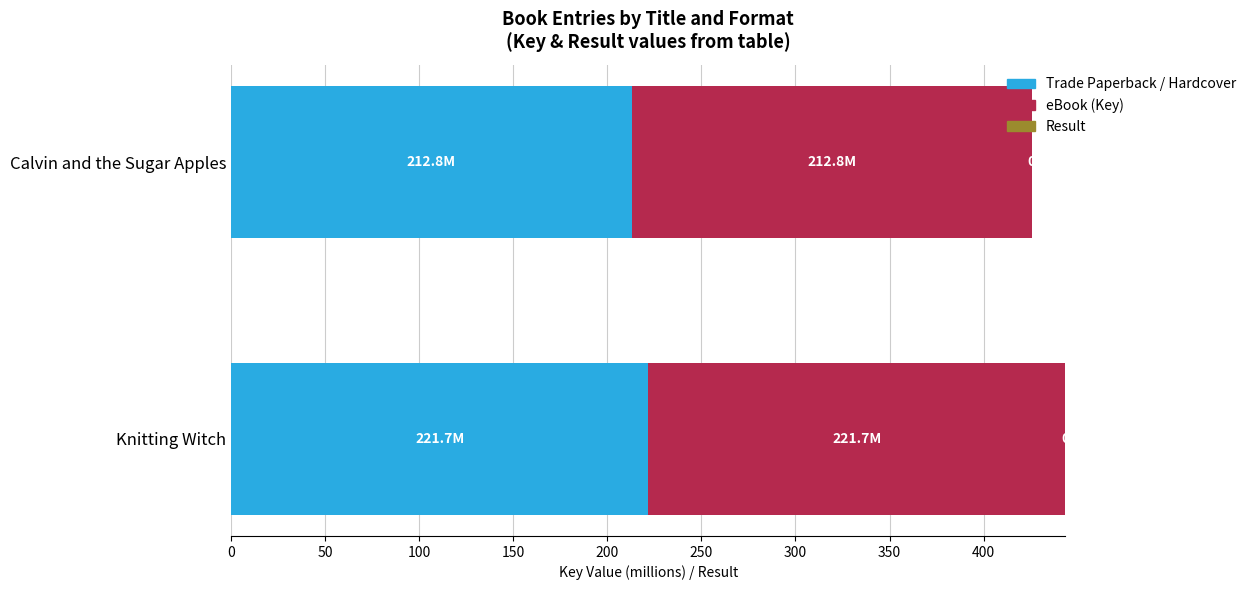

Is it true that Trade Paperback / Hardcover equals 212.8 at Calvin and the Sugar Apples?

True